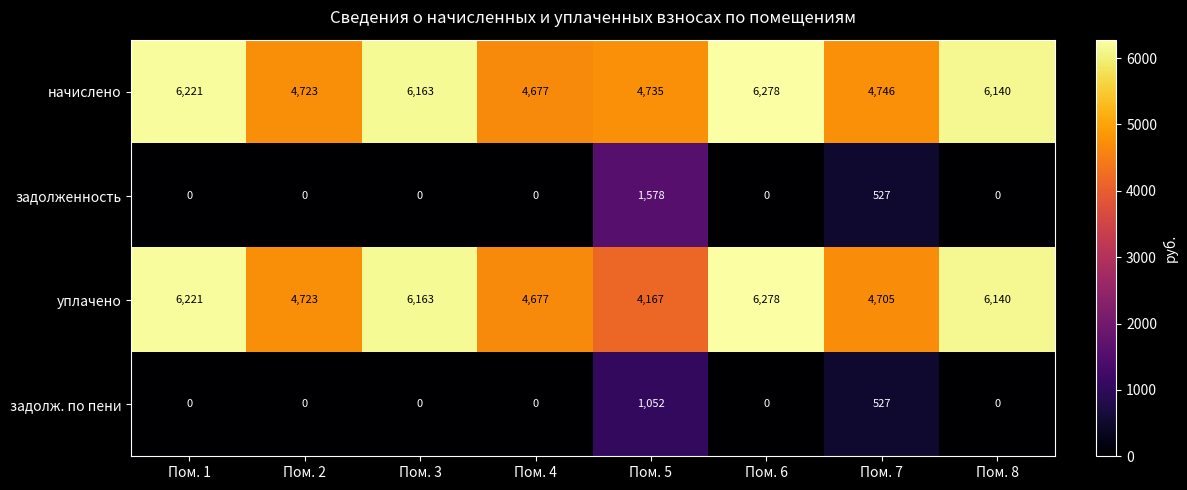

Count the задолж. по пени values in the range 0 to 527.

7